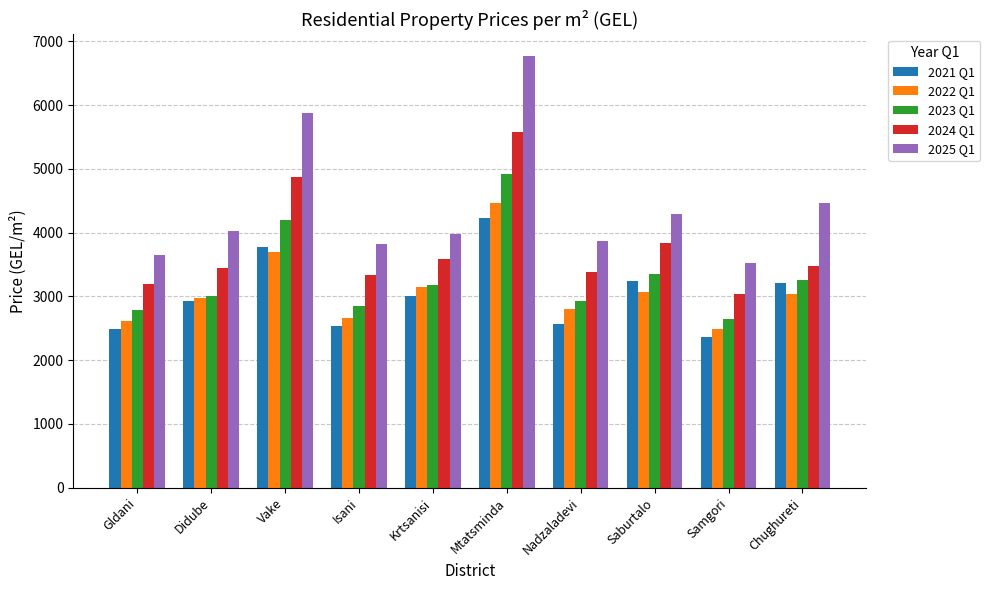

Are the bars grouped side by side (vs. stacked)?

Yes